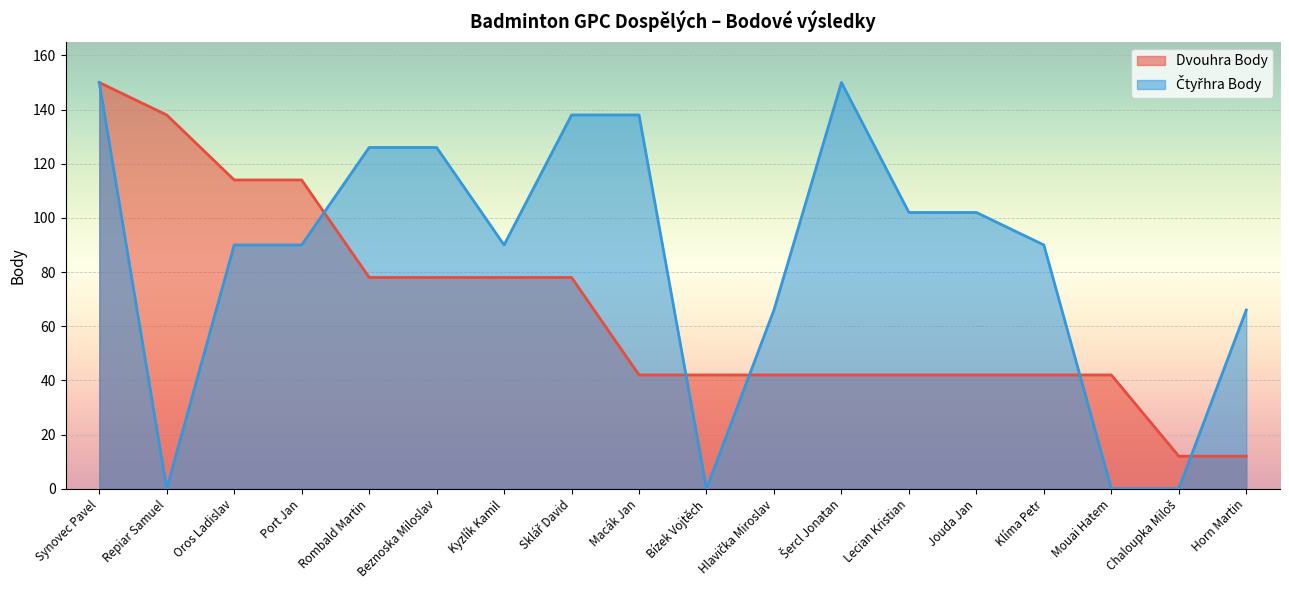

At how many categories does at least one series exceed 9?

18